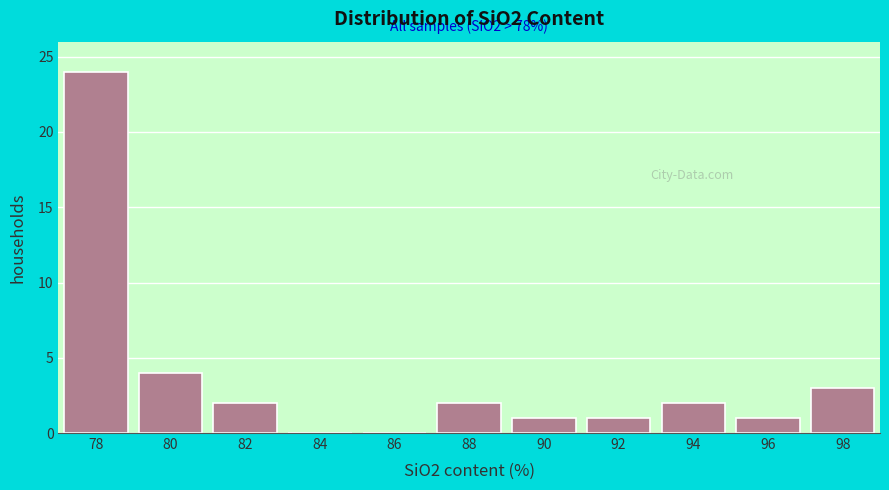

Reading left to right, transcribe all the data shown in this chart.

78=24	80=4	82=2	84=0	86=0	88=2	90=1	92=1	94=2	96=1	98=3